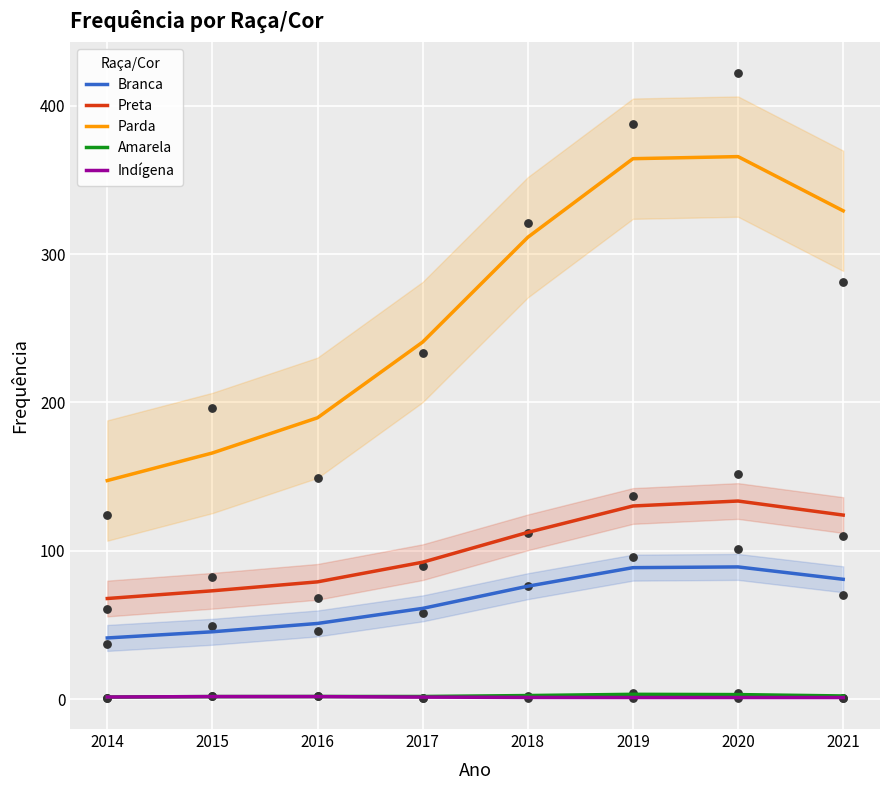

Which series has the largest total across all categories?

Parda